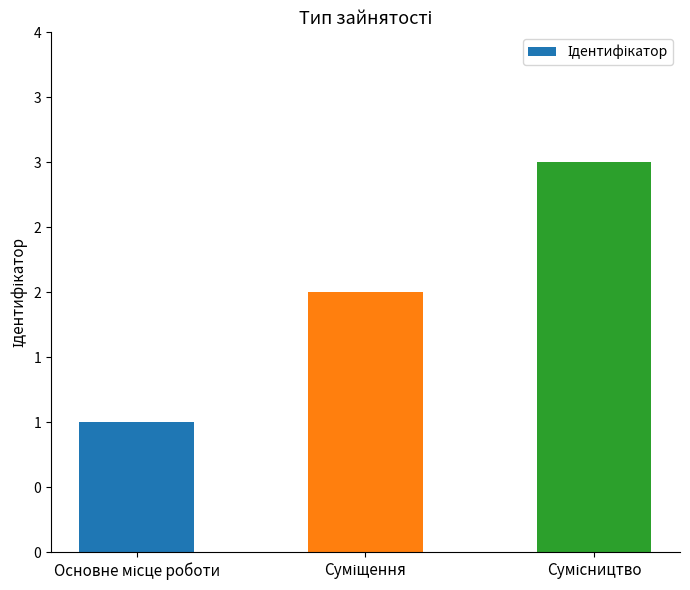

Where does the data first go above 2?

Сумісництво